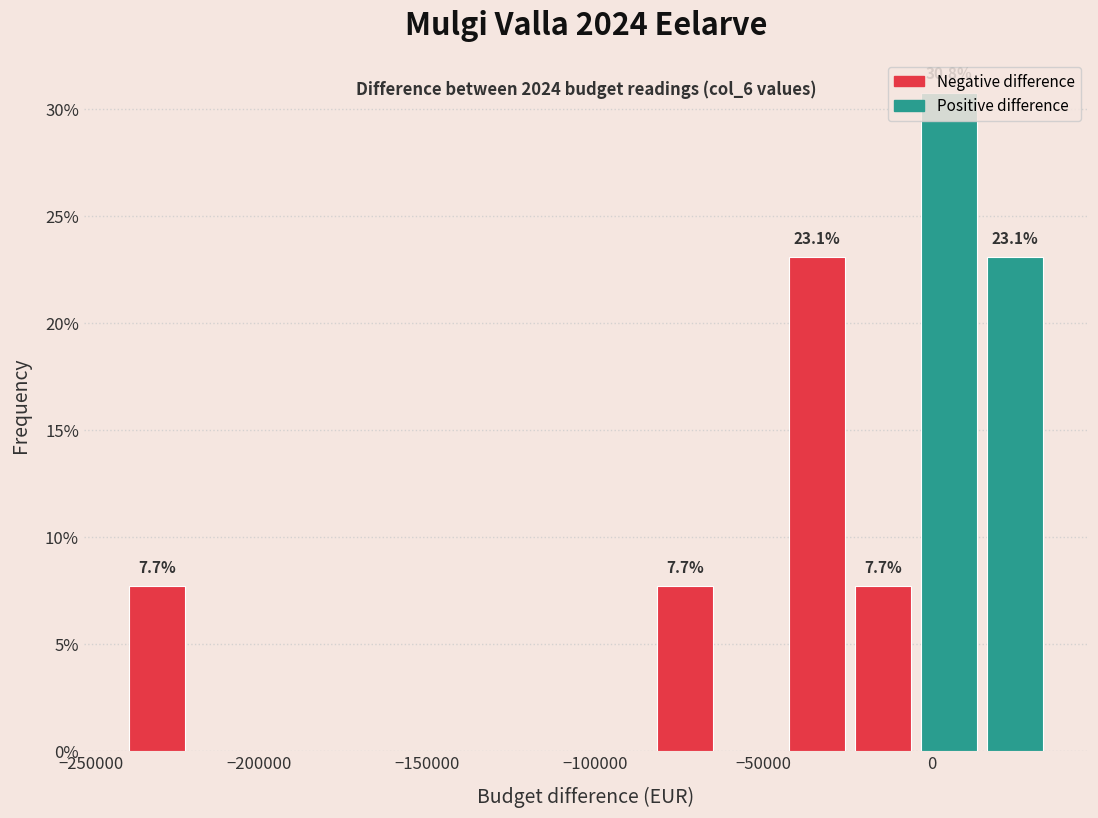

Around what value on the x-axis is the tallest bar? Give the approximate position of its centre, as read against the axis.

5000